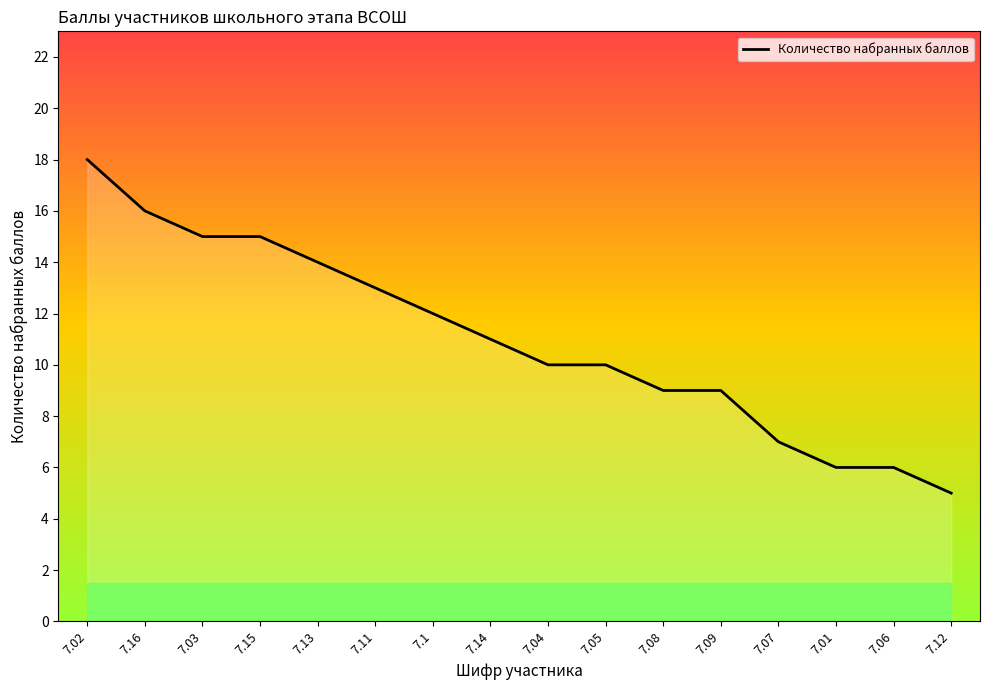

How many categories are shown in the chart?

16